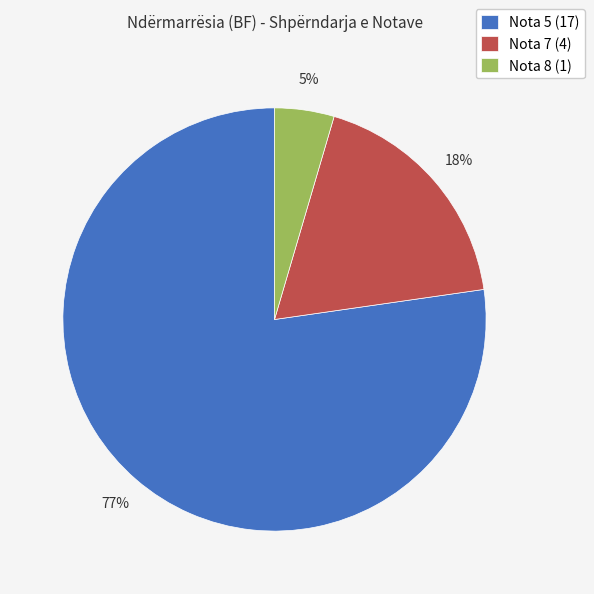

To the nearest percent, what is the average slice percentage?

33%